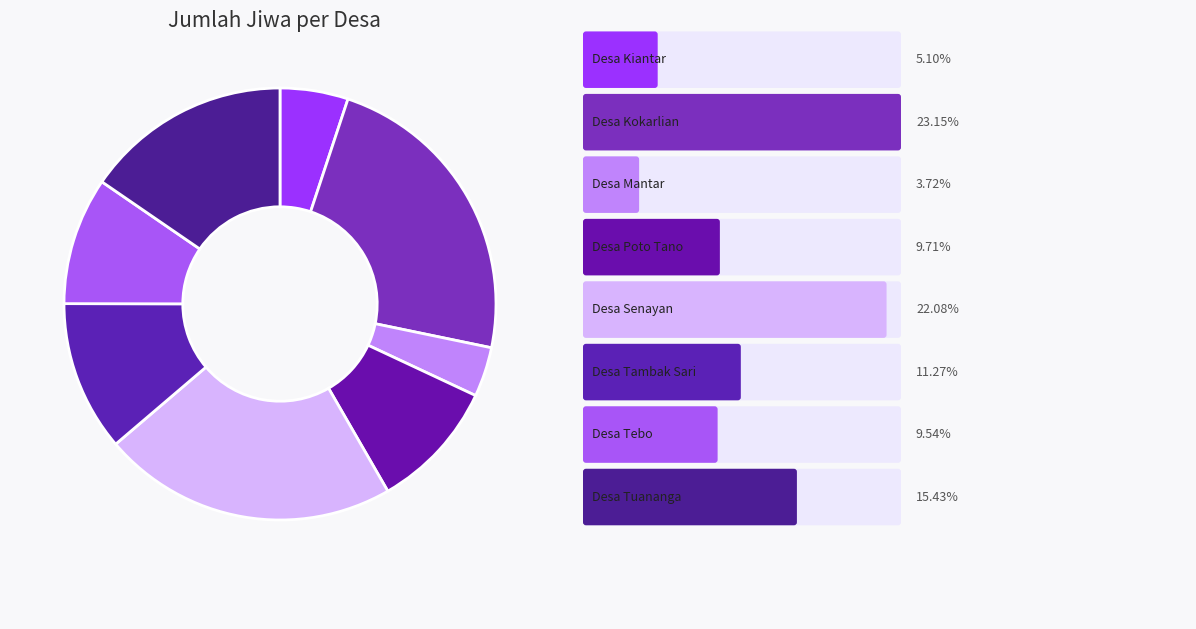

How many slices are in this pie chart?

8